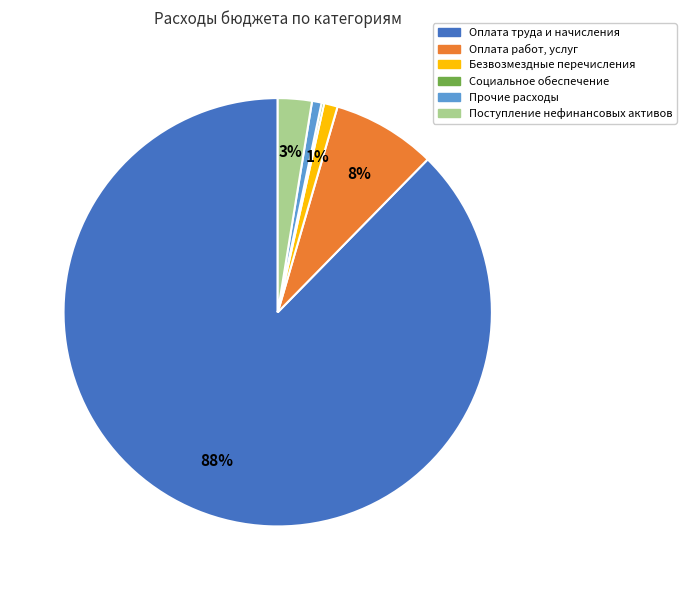

The Безвозмездные перечисления slice represents 1% of the pie. True or false?

True